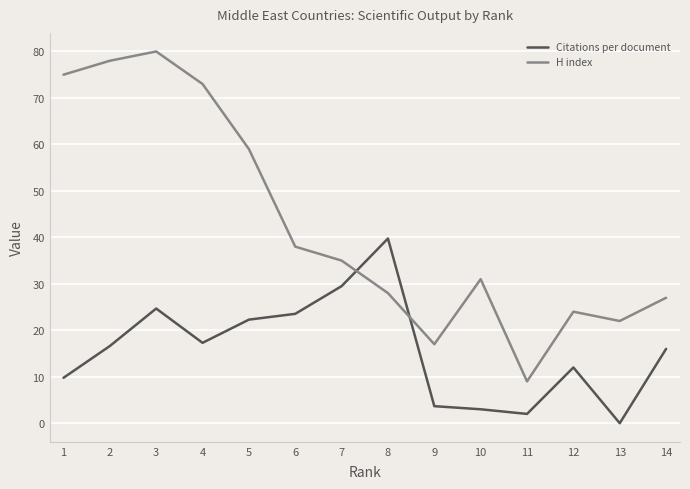

True or false: Citations per document has more than 1 points higher than both neighbors.

True